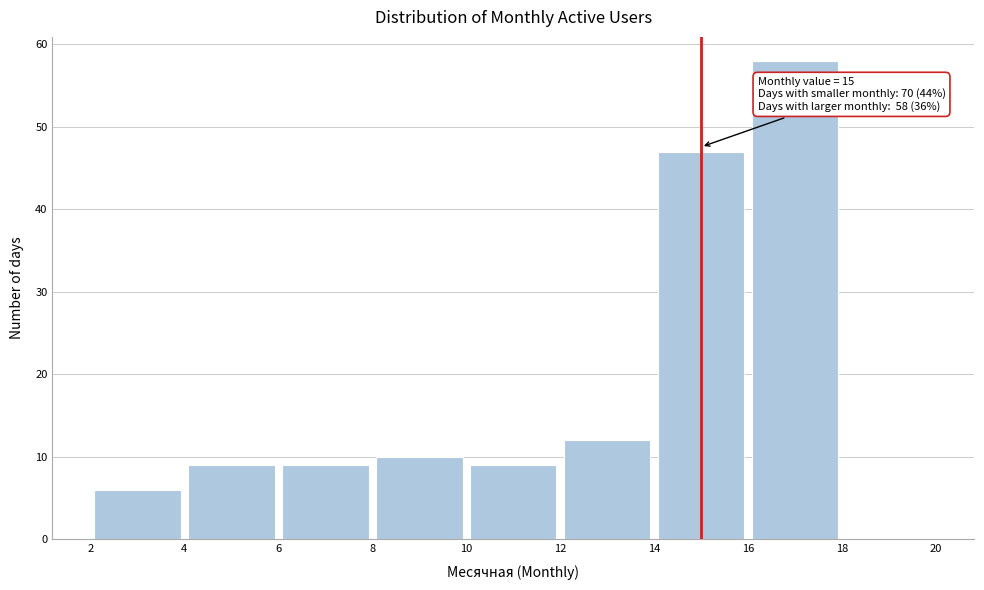

Which range on the x-axis has the tallest bar?

16 to 18